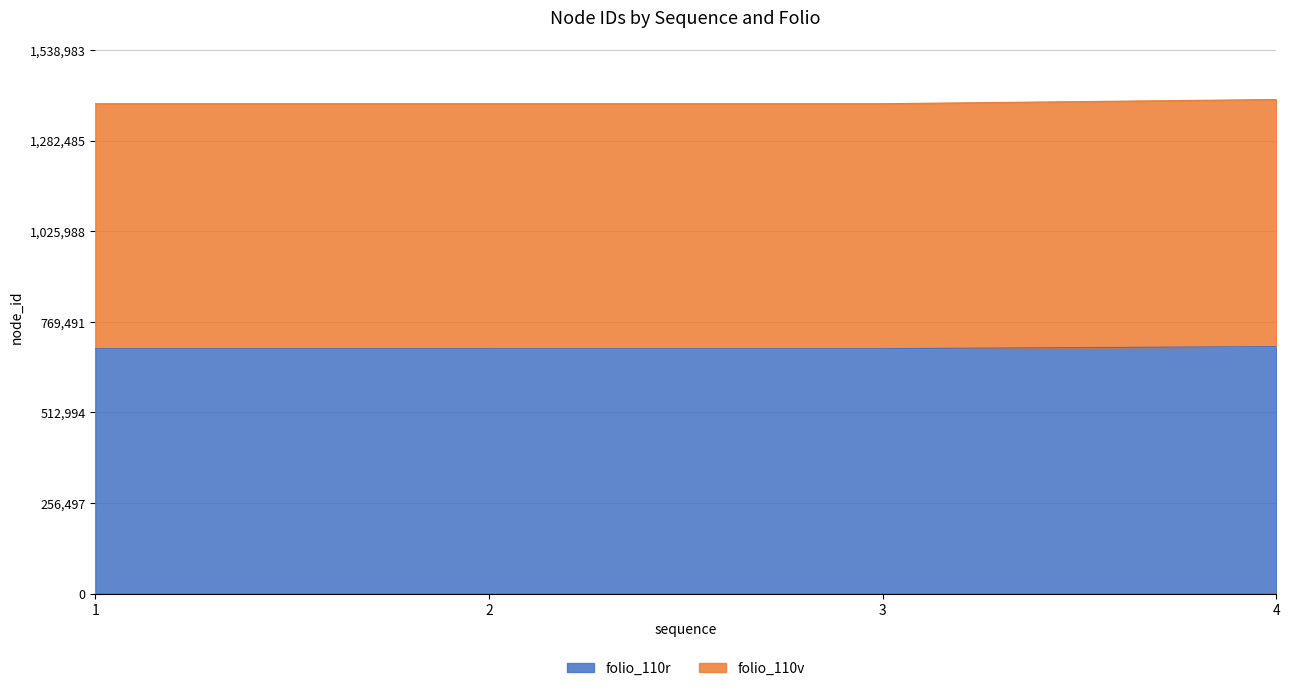

Rank the series by their maximum value, from lowest to highest.

folio_110r, folio_110v